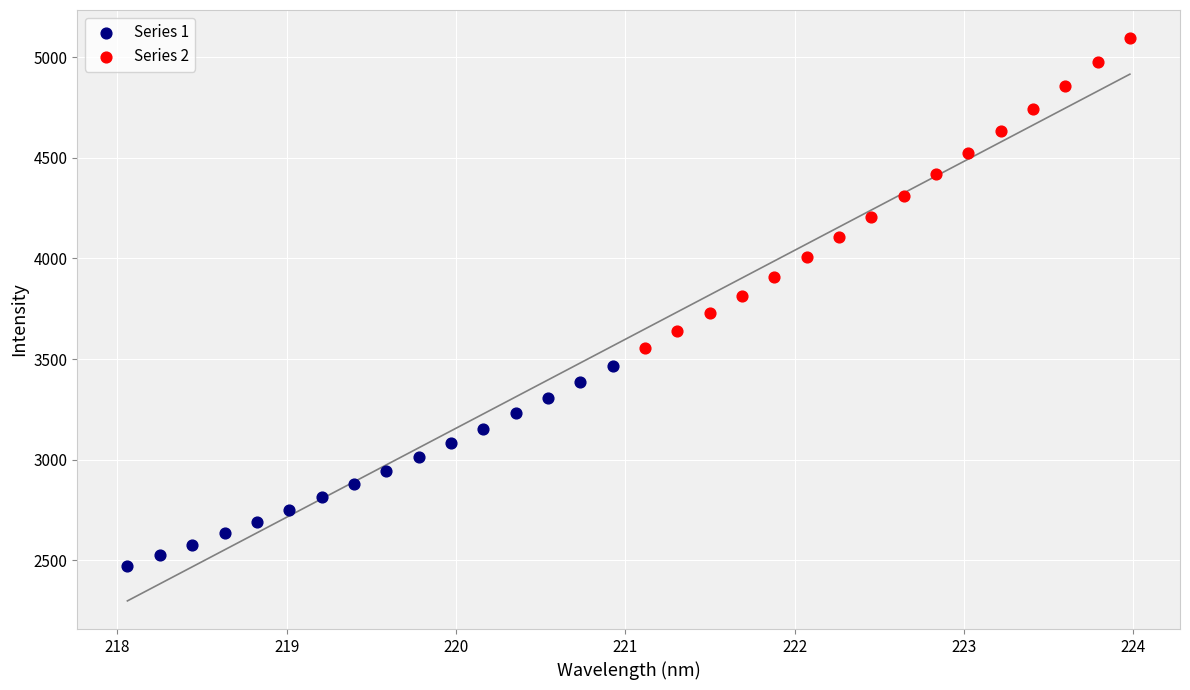

Which series reaches the minimum Y coordinate?

Series 1